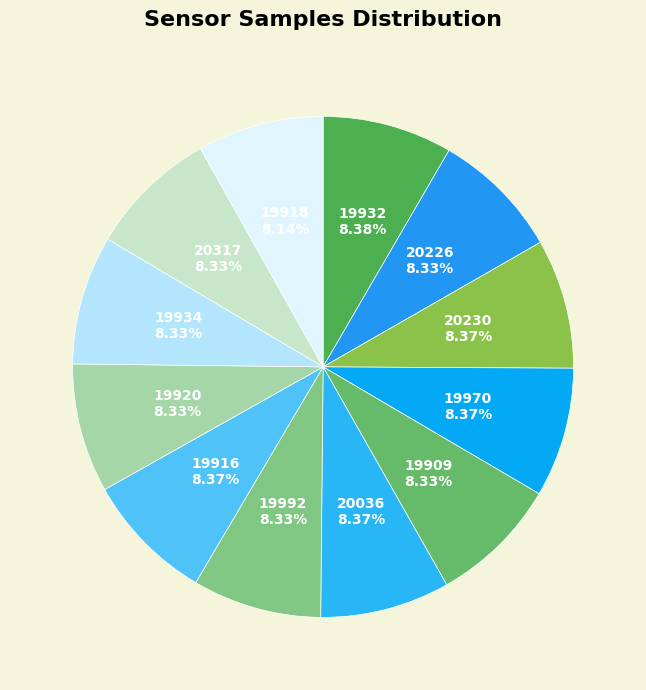

To the nearest percent, what is the average slice percentage?

8%